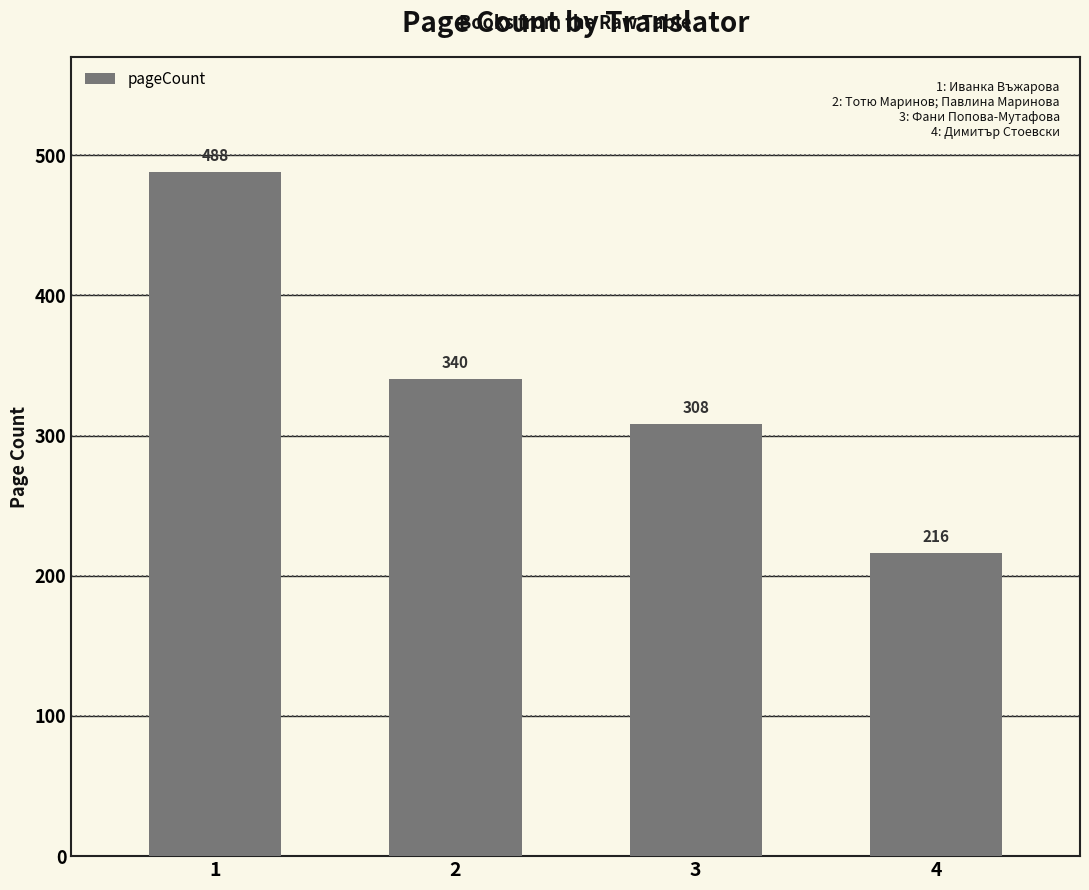

How many values are between 308 and 488?

3